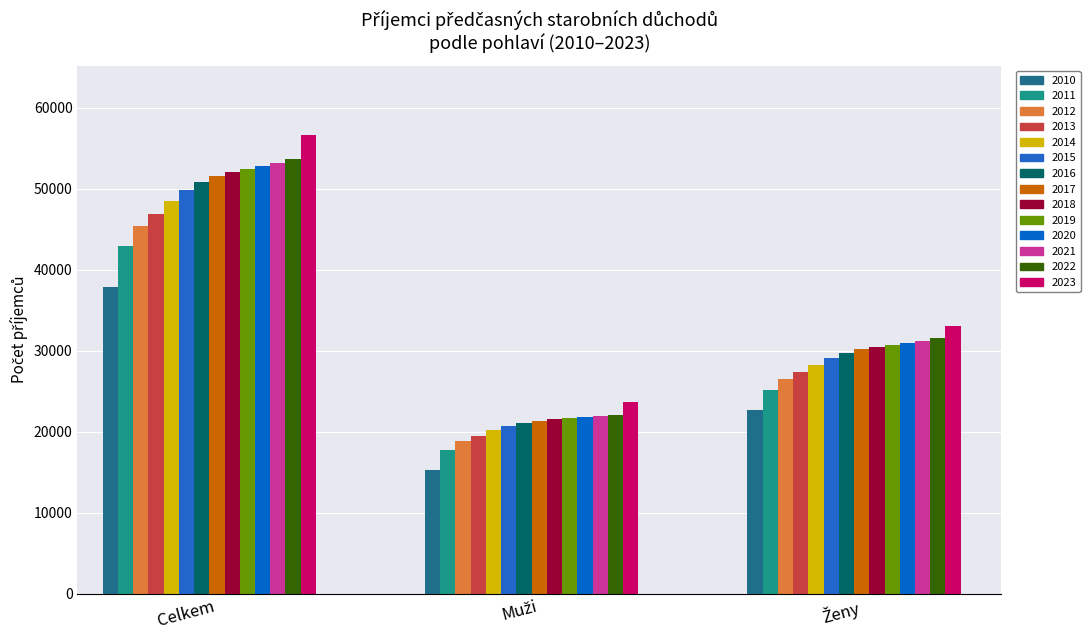

True or false: Ženy has a value of 29047 at 2015.

True